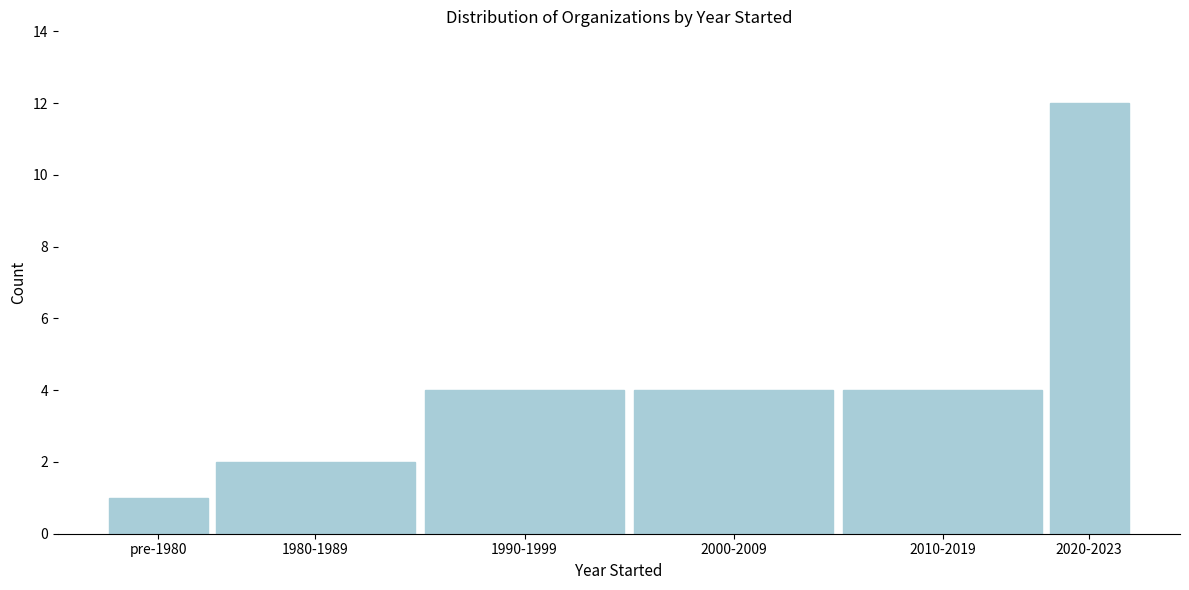

Reading left to right, list all the values displayed in this chart.

1	2	4	4	4	12